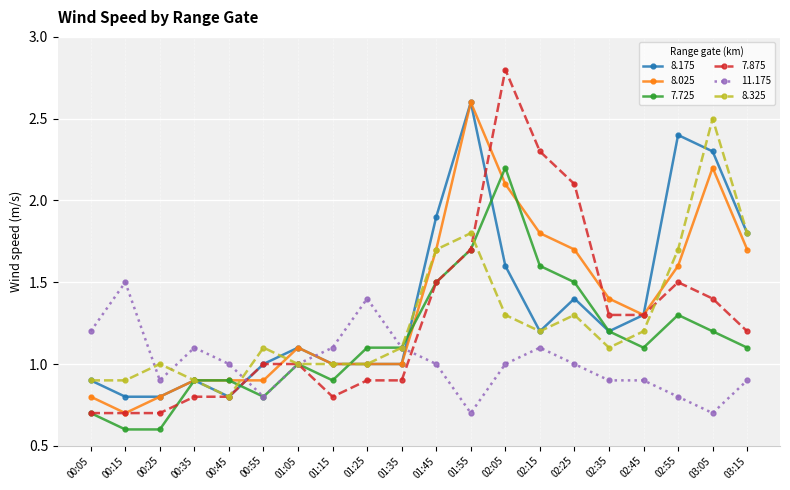

The 7.725 series shows 1.1 at 01:35. True or false?

True